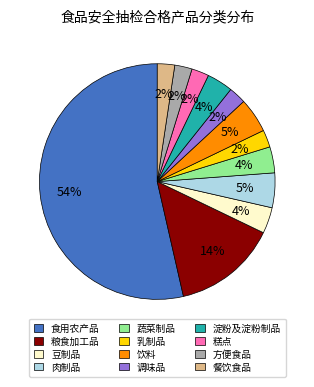

What percentage is the 食用农产品 slice, to the nearest percent?

54%